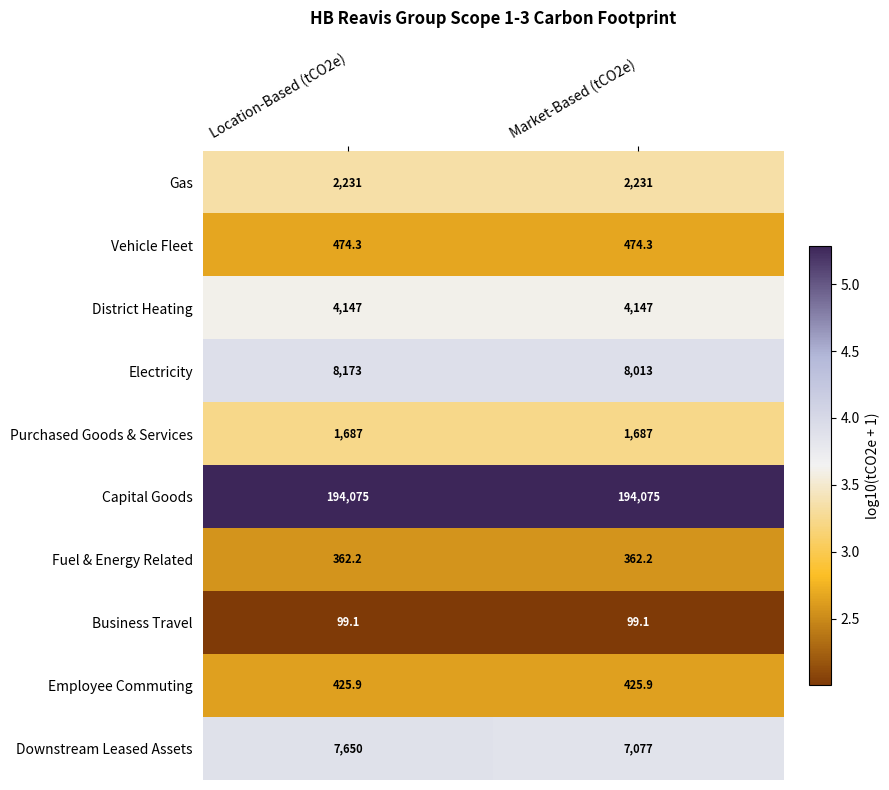

Which series has the largest total across all categories?

Capital Goods